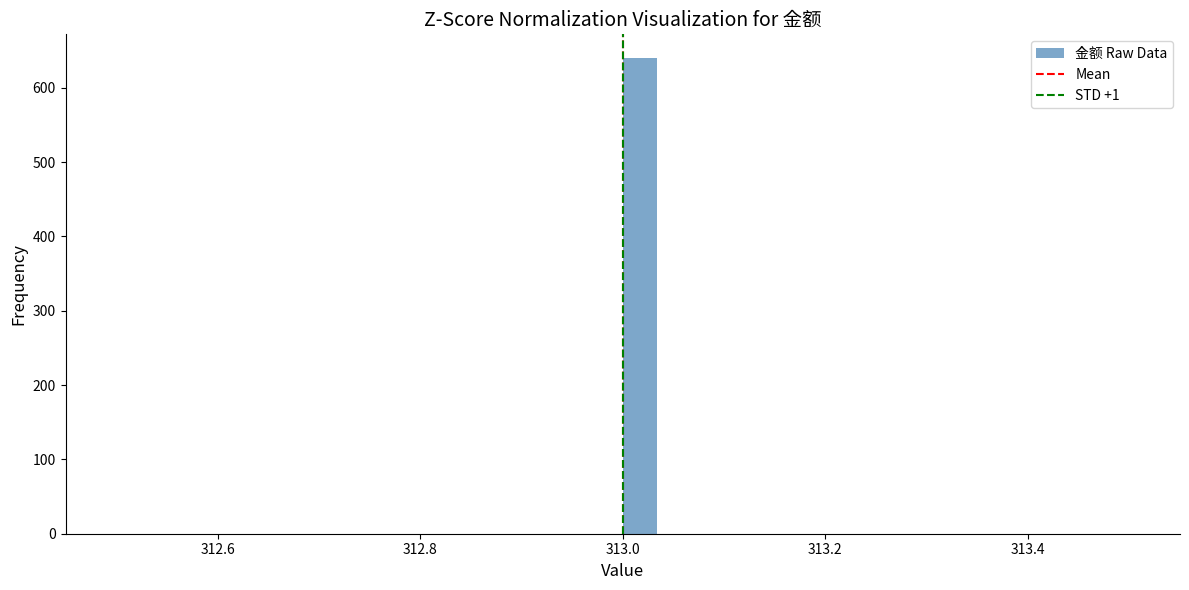

Around what value on the x-axis is the tallest bar? Give the approximate position of its centre, as read against the axis.

313.02